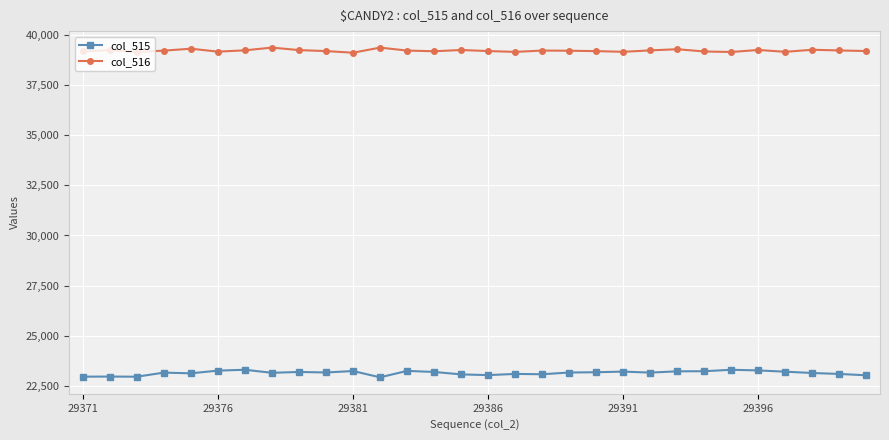

What is the value of the col_516 point at the 7th from the left?

39255